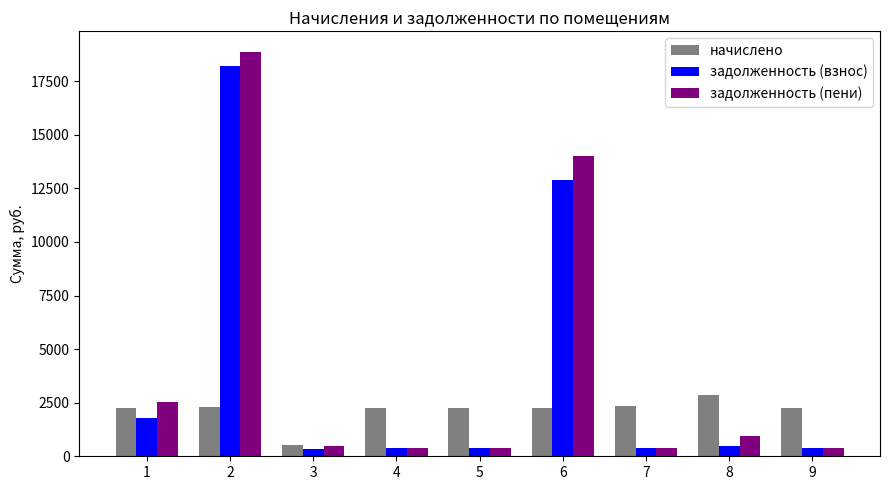

Where does the задолженность (взнос) series first go above 391?

1